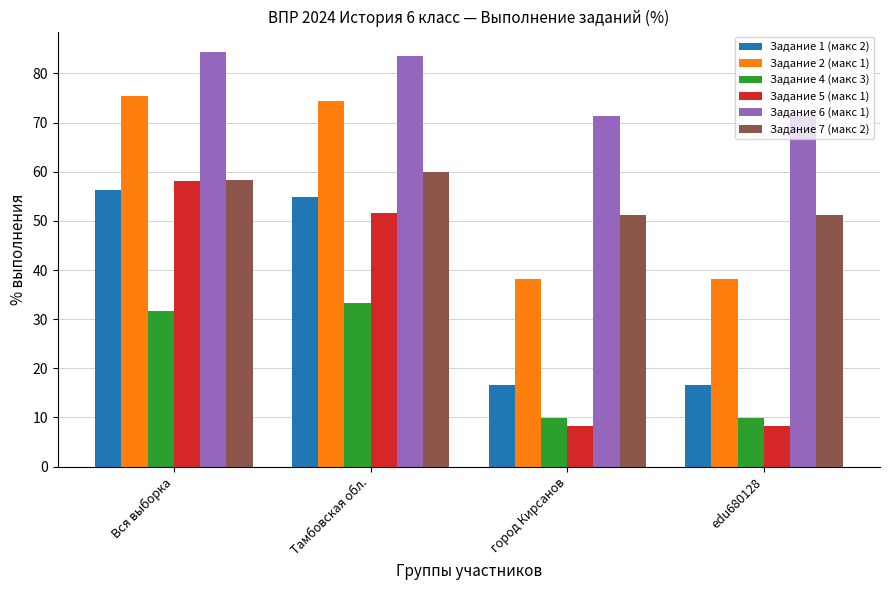

At which category is the sum across all series the highest?

Вся выборка